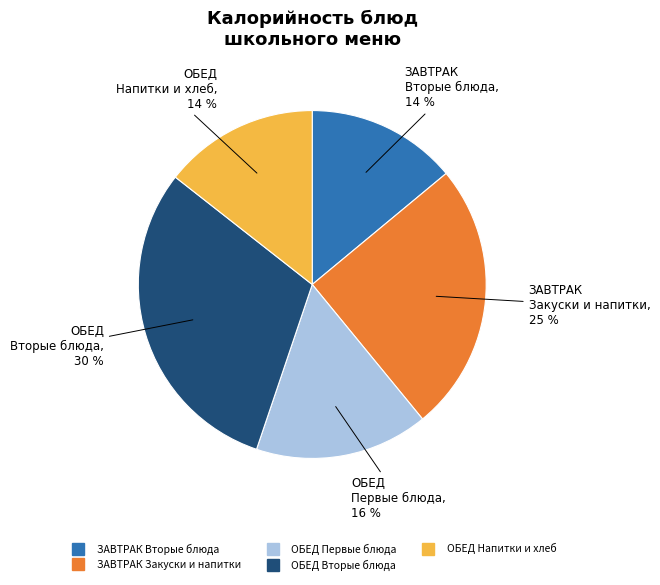

To the nearest percent, what is the average slice percentage?

20%